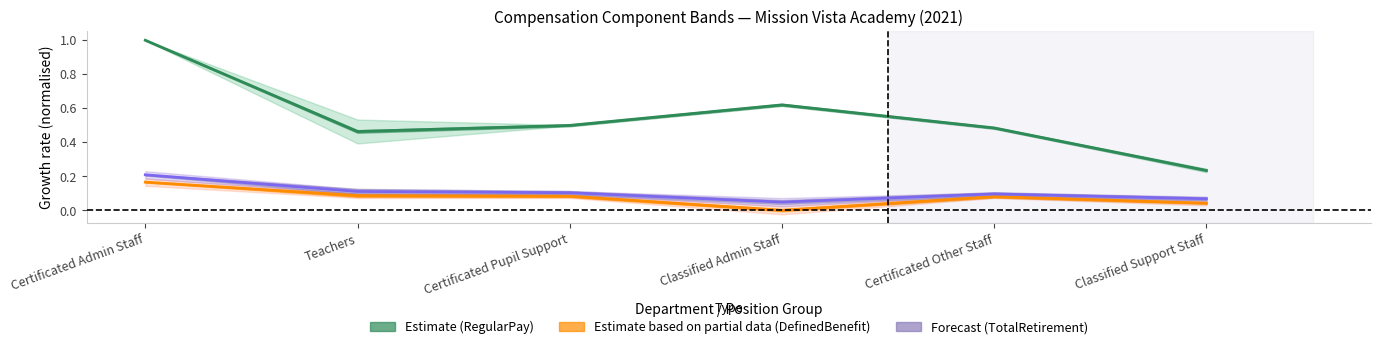

List the series in order of their peak value, lowest first.

DefinedBenefitPlanContribution, TotalRetirementAndHealthContribution, RegularPay